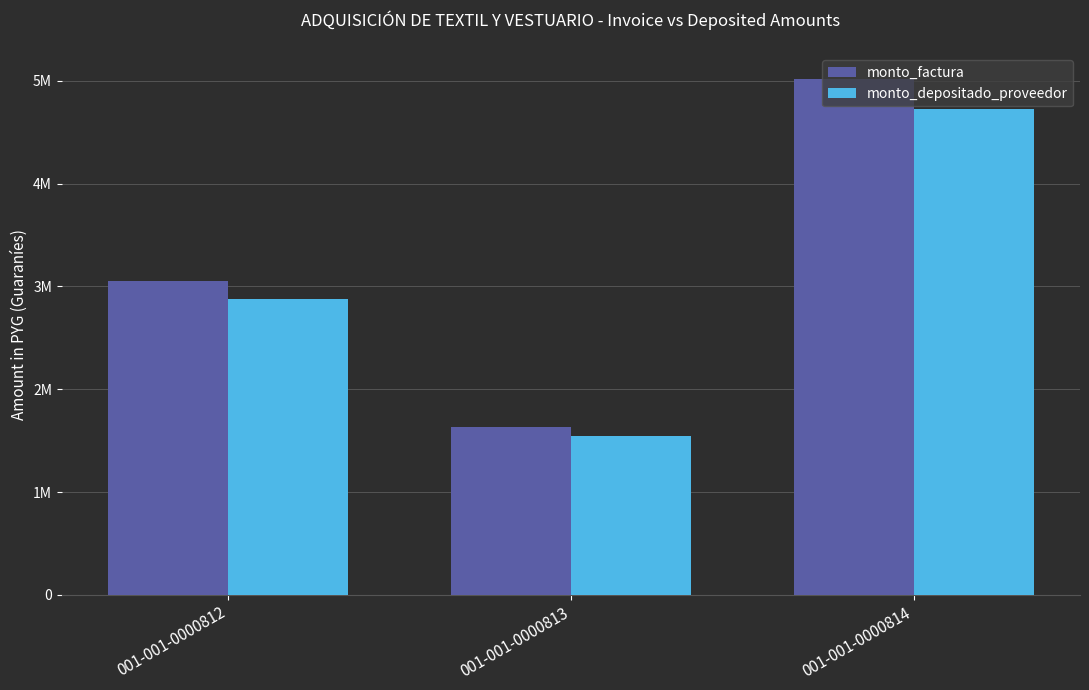

Is it true that monto_depositado_proveedor equals 2876345 at 001-001-0000812?

True